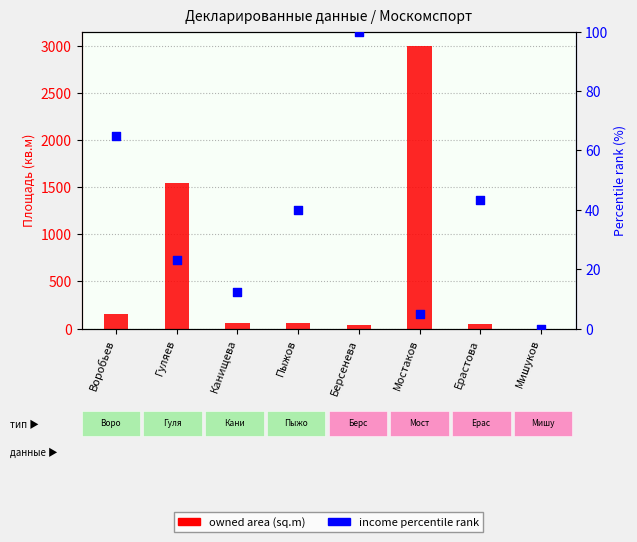

At which category is the sum across all series the highest?

Мостаков